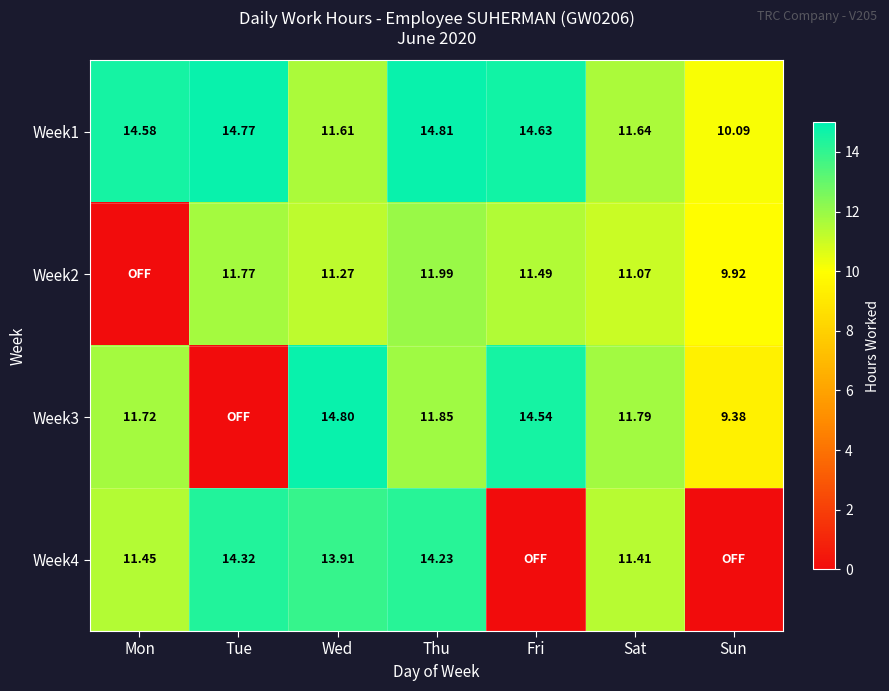

Where does the Week1 series first go above 14?

Mon